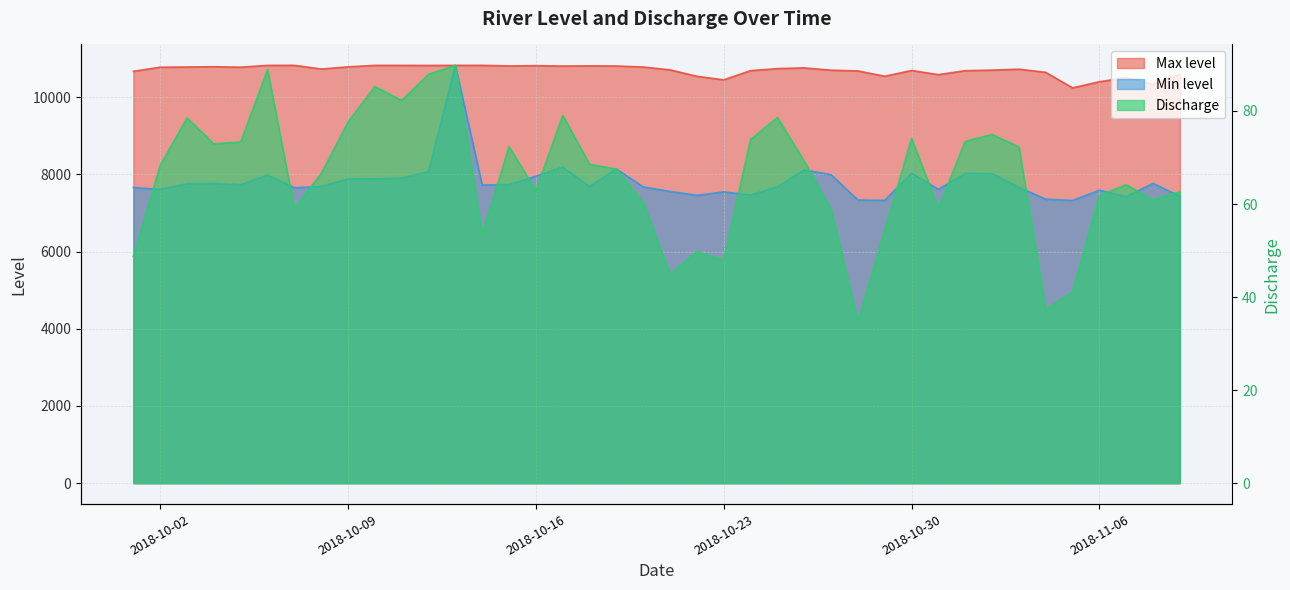

What is the smallest value displayed?

34.6